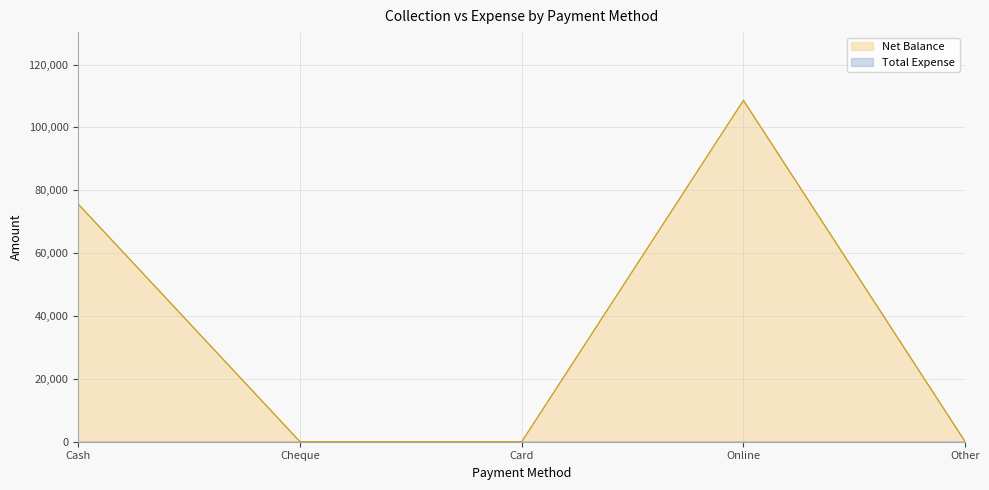

Reading left to right, what are all the values shown in this chart?

Cash=75600	Cheque=0	Card=0	Online=108600	Other=0